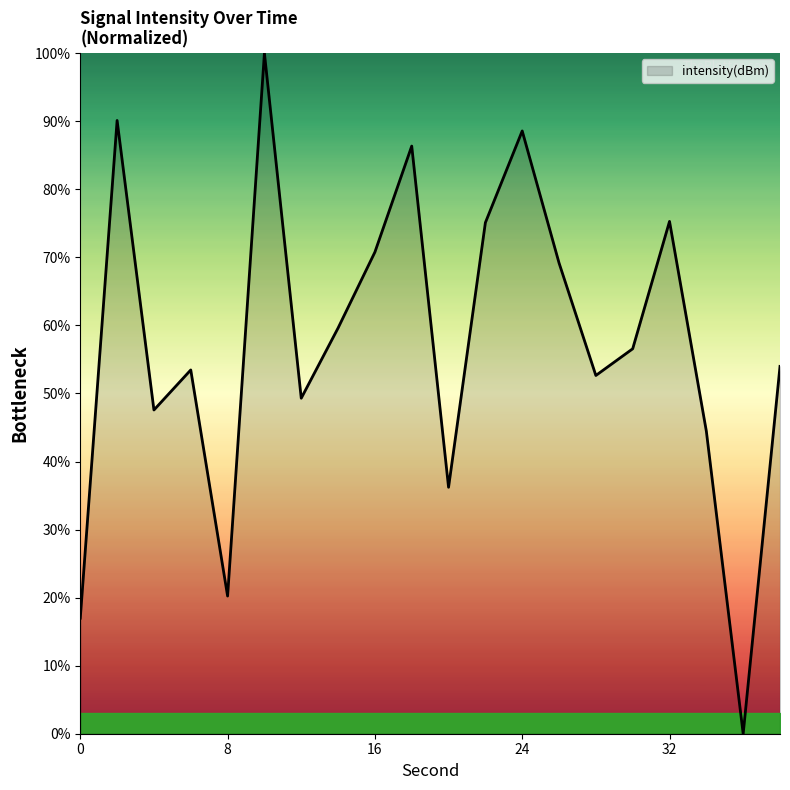

What is the maximum value shown in the chart?

100.0